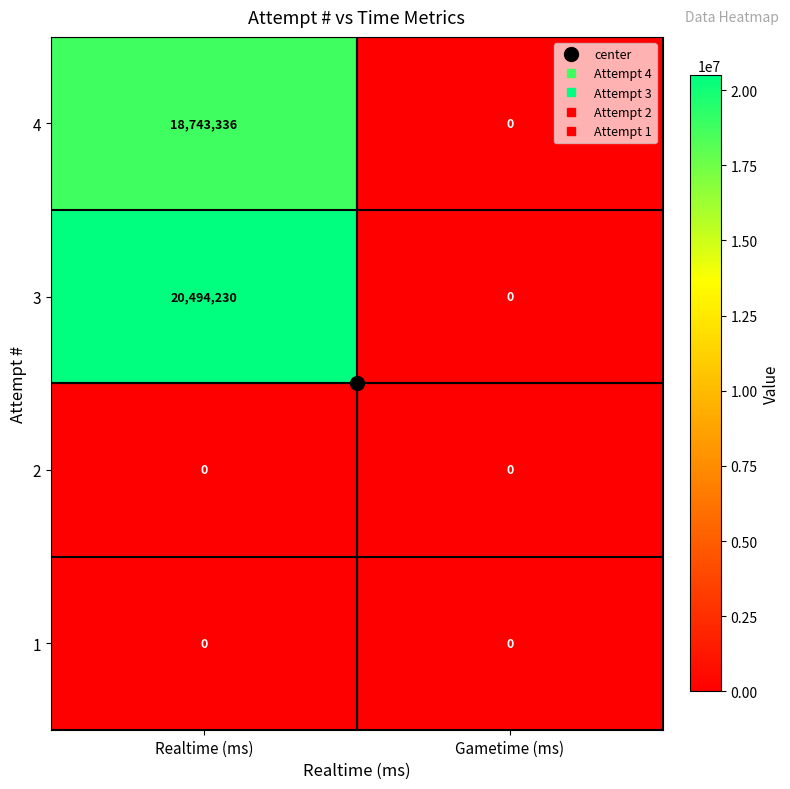

What is the difference between the highest and lowest values at Realtime (ms)?

20494230